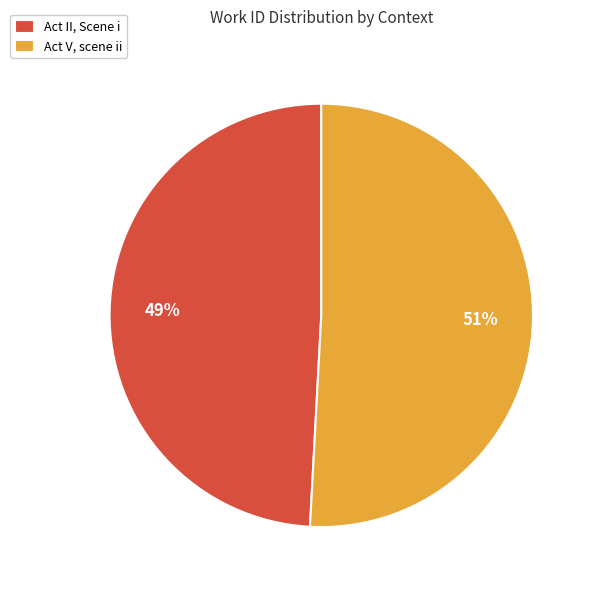

What is the ratio of the value at Act V, scene ii to the value at Act II, Scene i?

1.0